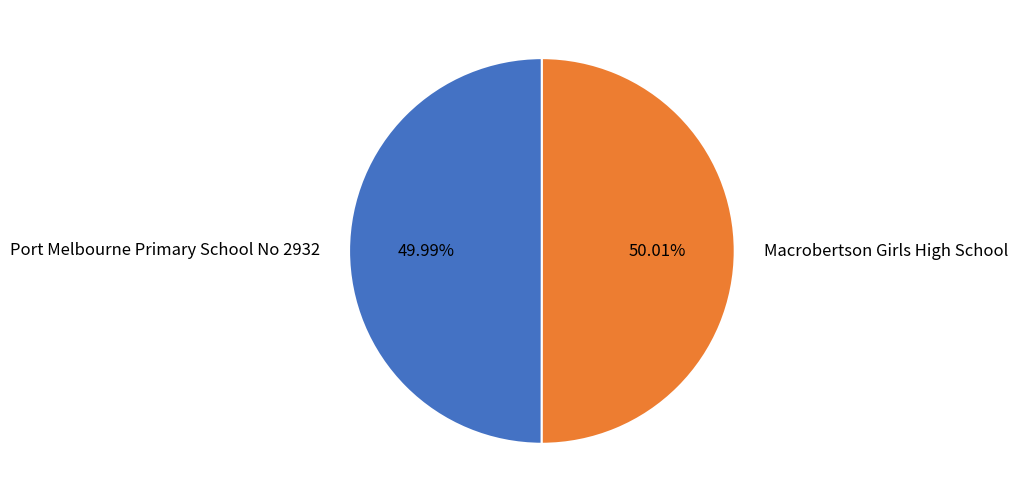

Count the number of slices in the pie.

2